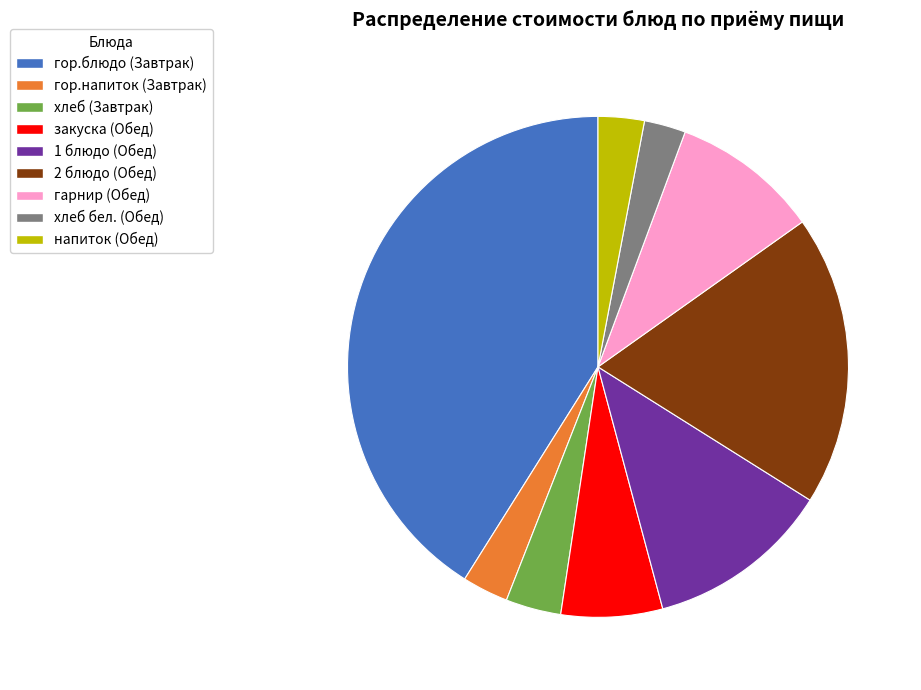

Approximately how many times larger is the value at закуска (Обед) compared to хлеб бел. (Обед)?

2.4